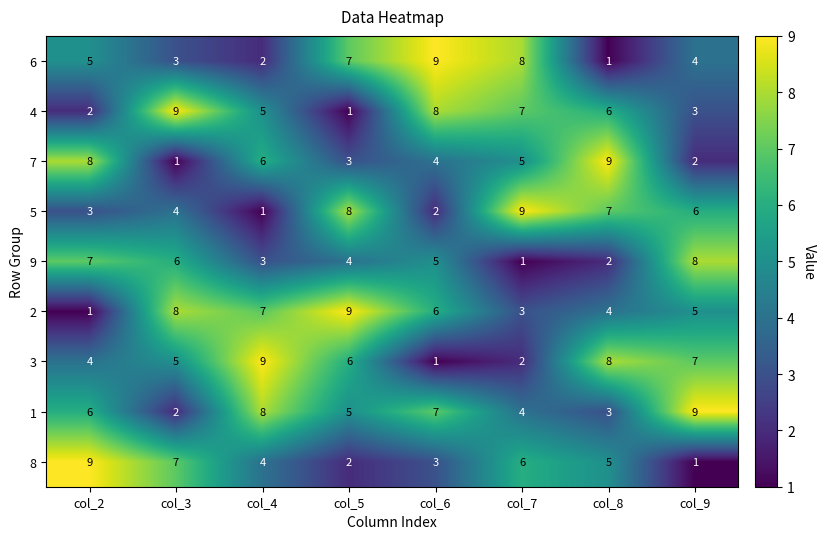

At which label does 7 reach its minimum?

col_3